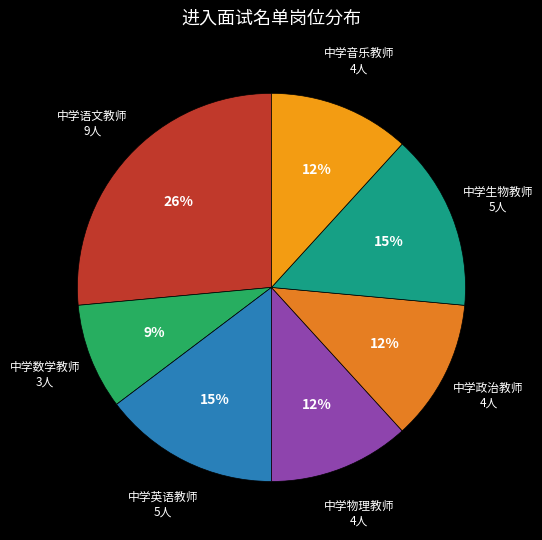

Between 中学音乐教师 and 中学英语教师, which is larger?

中学英语教师